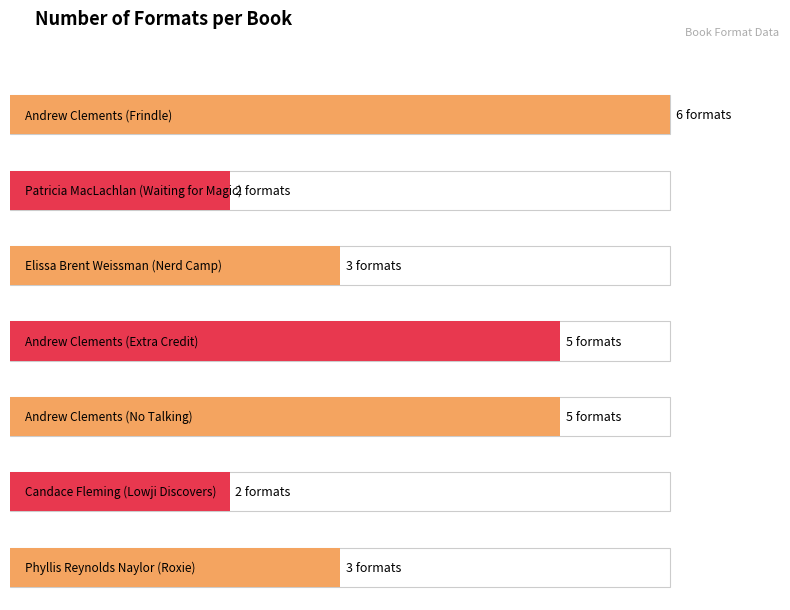

Which category has the lowest value across all series?

Patricia MacLachlan
(Waiting for Magic)